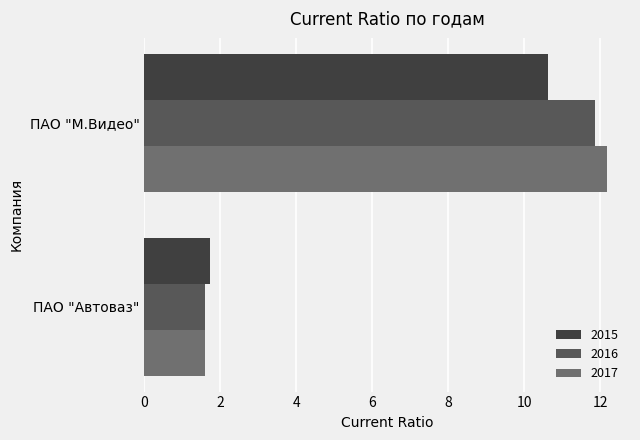

Rank the categories by 2017 value from lowest to highest.

ПАО "Автоваз", ПАО "М.Видео"